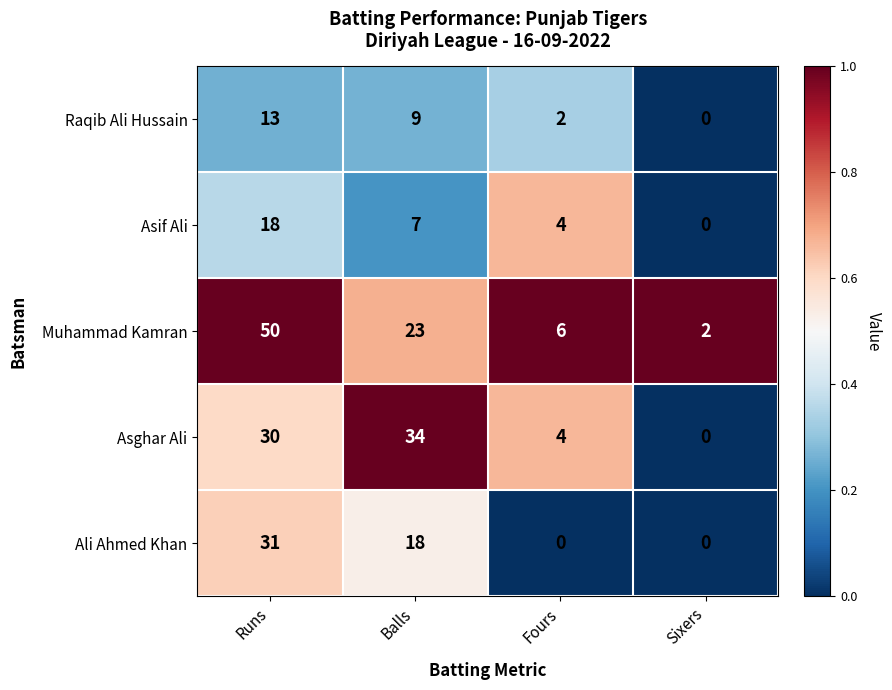

How many positive values does the Ali Ahmed Khan series have?

2